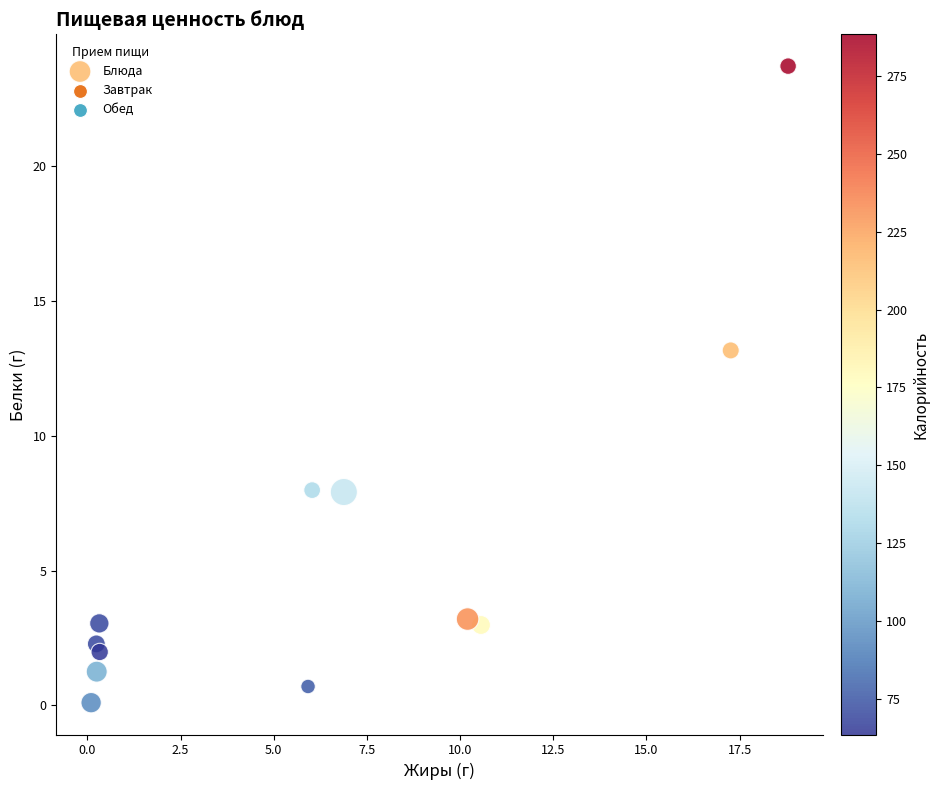

What is the range of Y values (max minus min)?

23.6